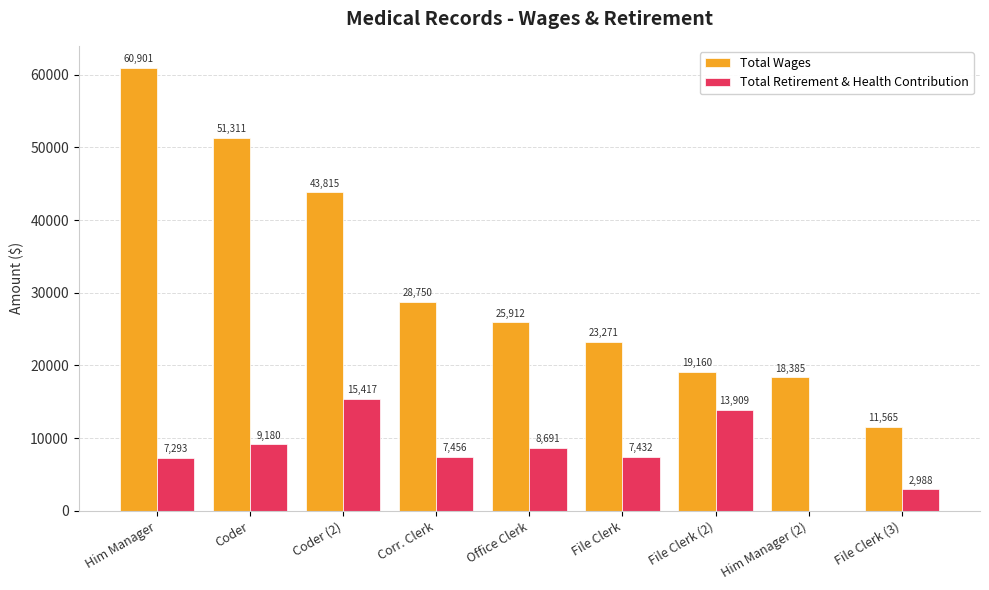

The Total Wages series shows 13200 at File Clerk (2). True or false?

False